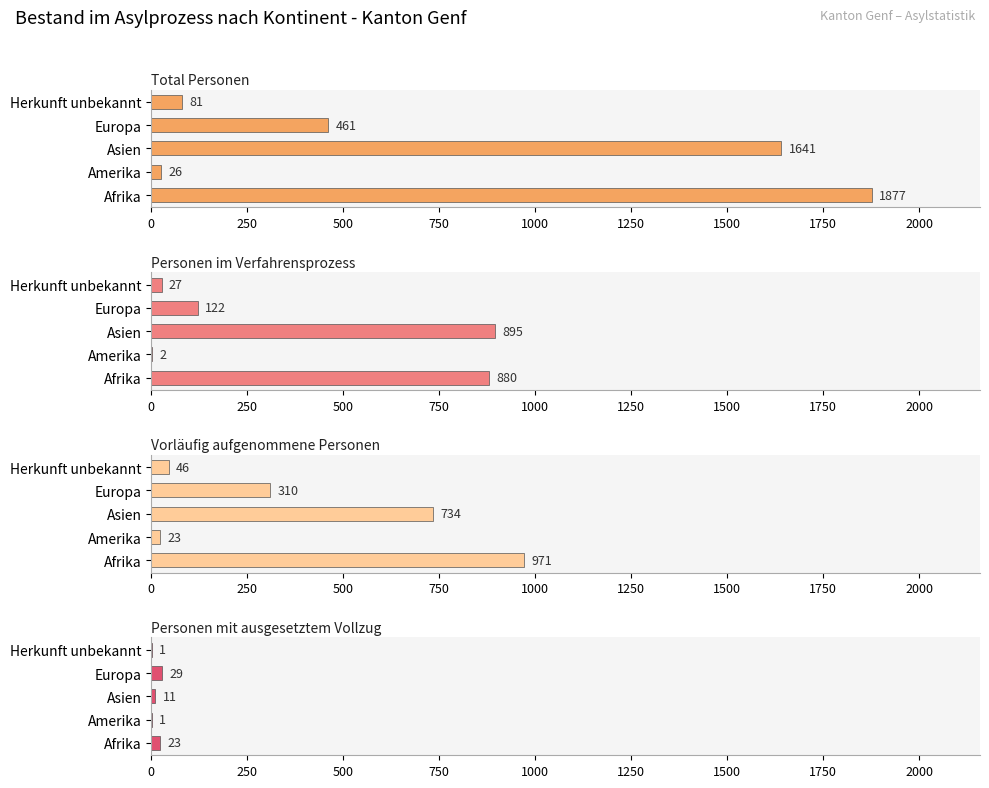

Which series has the largest total across all categories?

Total Personen